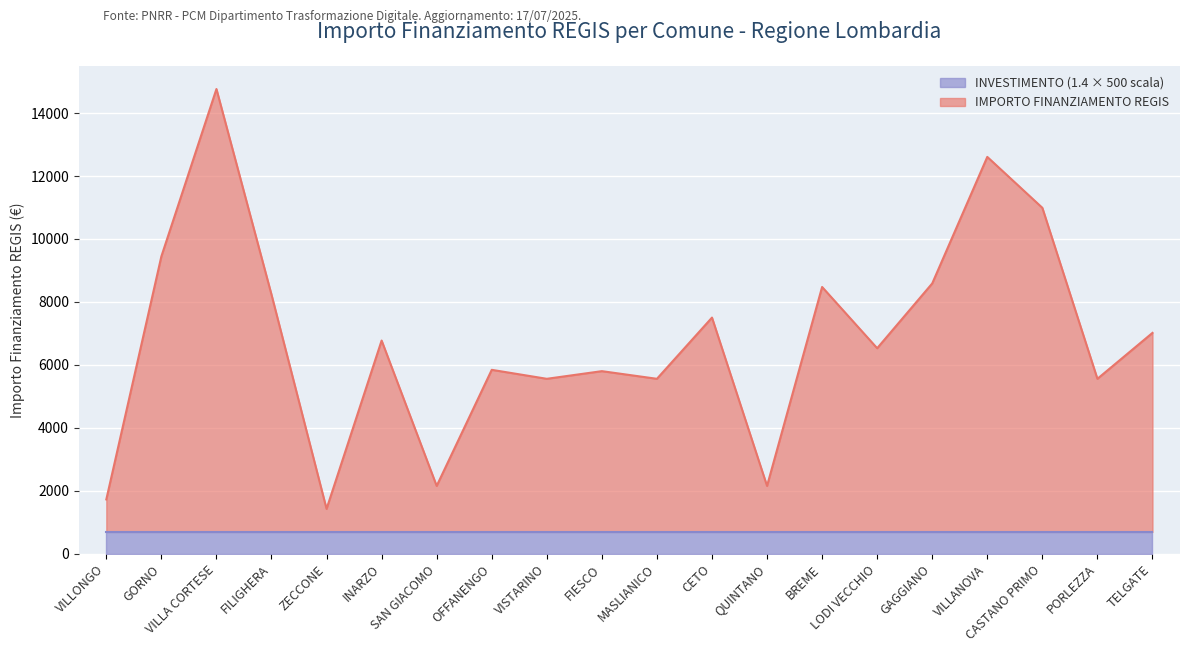

Which category has the highest value across all series?

VILLA CORTESE